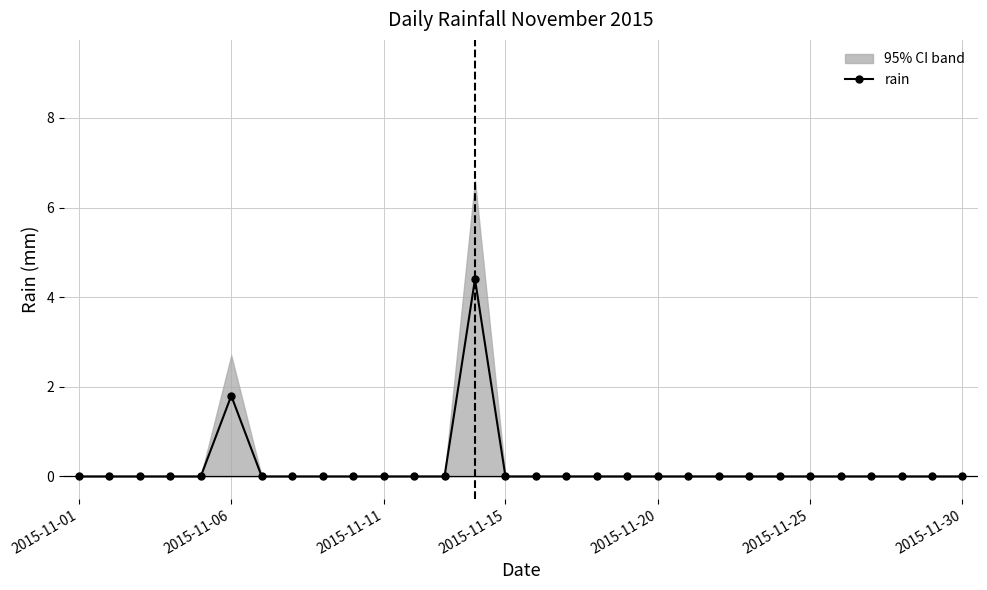

Where is rain nearest to the value 2?

2015-11-06